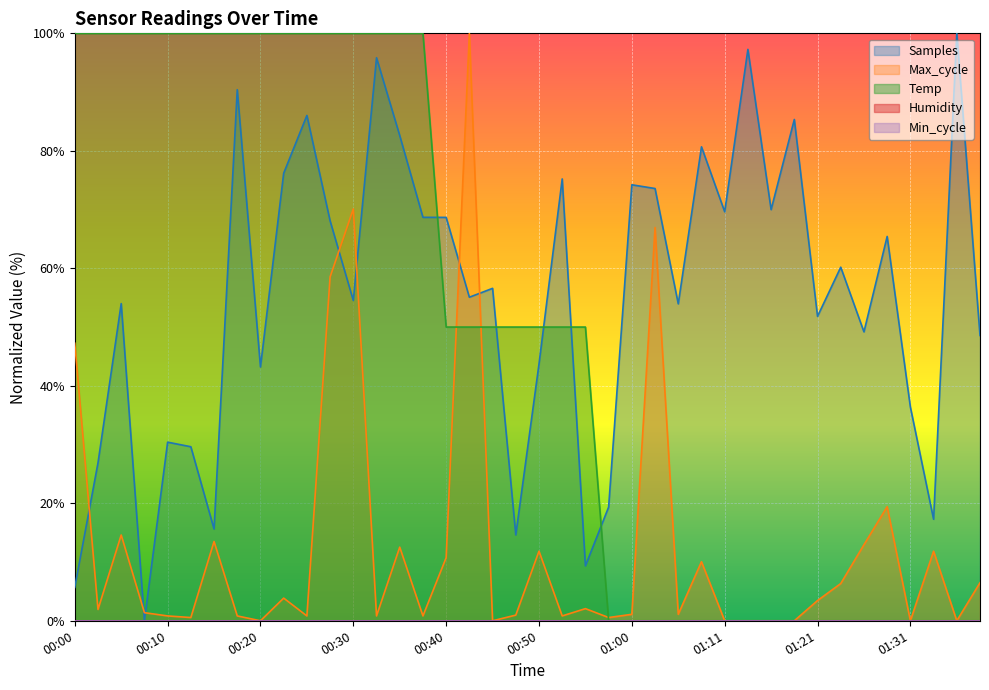

The value of Max_cycle at 01:13 is 0.0. True or false?

True